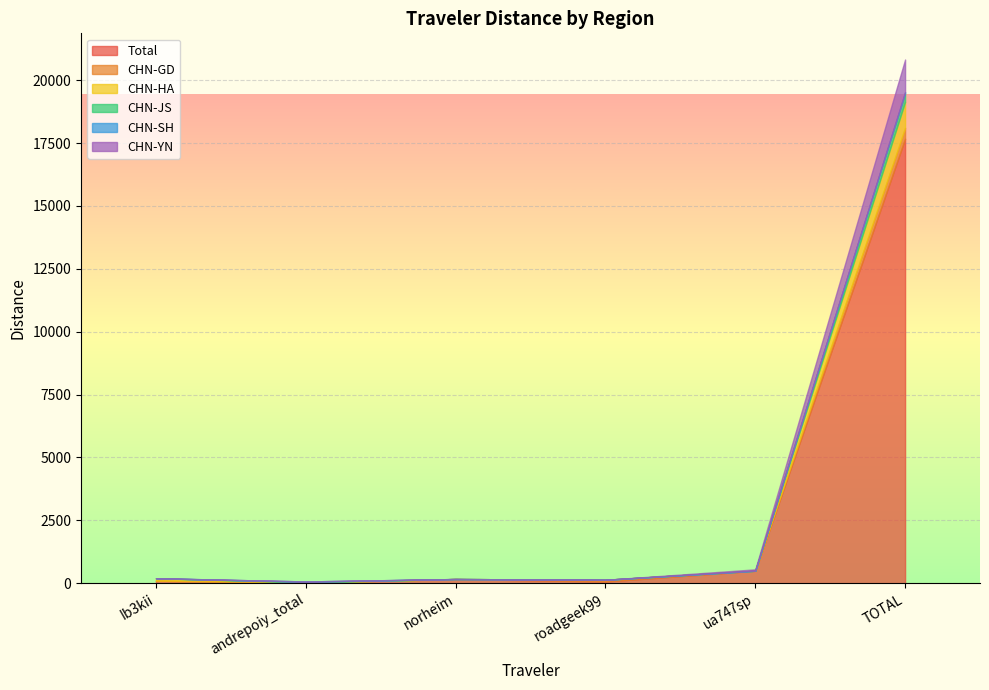

True or false: CHN-YN and CHN-SH cross at least once.

False